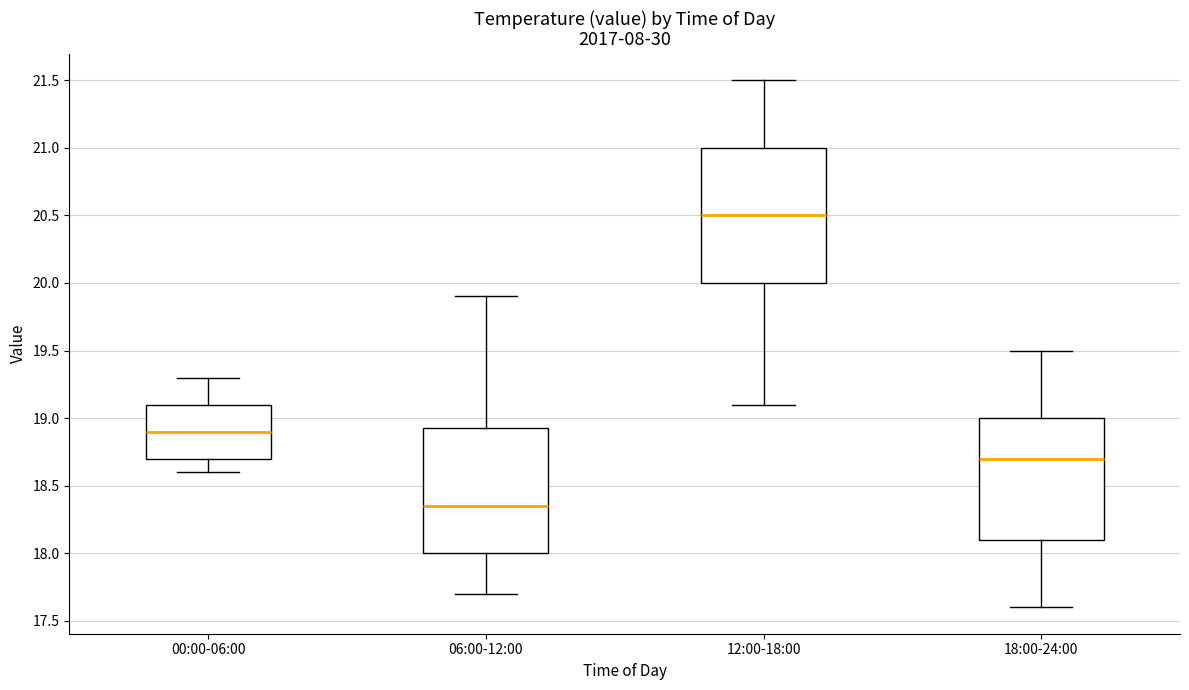

Which box is the tallest, from its lower edge to its upper edge?

12:00-18:00